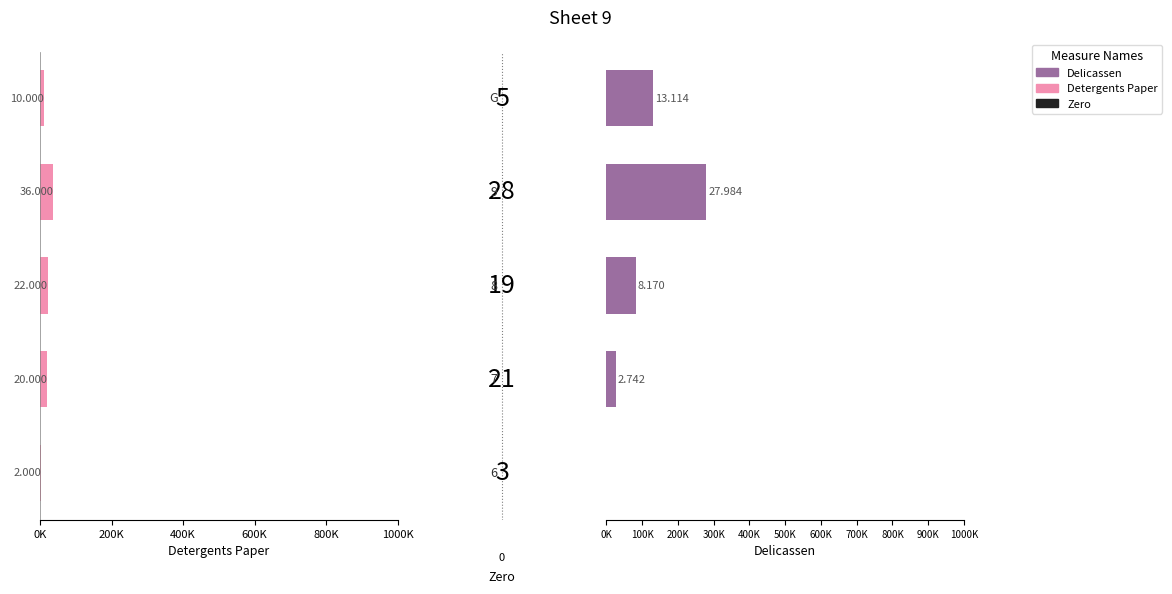

Which series changed the most between 1 and 4?

Delicassen